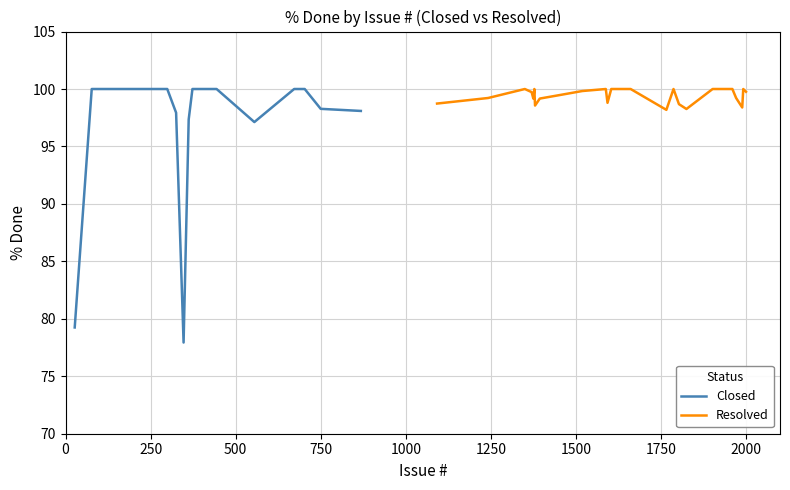

What is the highest value of the Closed series?

100.0